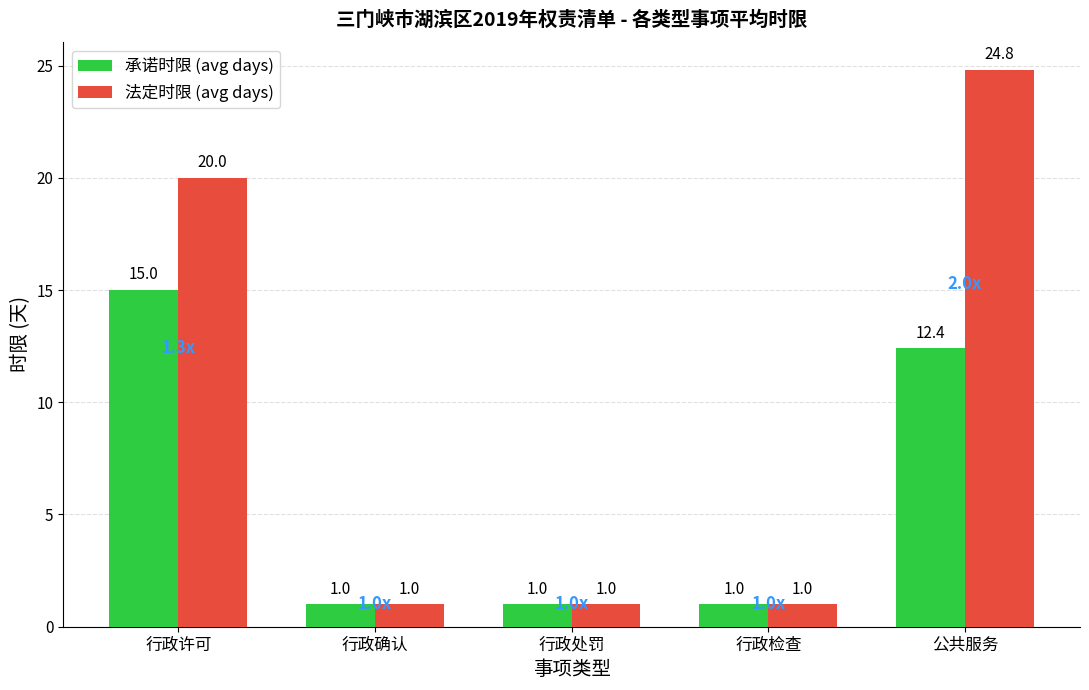

Reading left to right, what are all the values shown in this chart?

承诺时限 (avg days): 行政许可=15.0	行政确认=1.0	行政处罚=1.0	行政检查=1.0	公共服务=12.4
法定时限 (avg days): 行政许可=20.0	行政确认=1.0	行政处罚=1.0	行政检查=1.0	公共服务=24.8